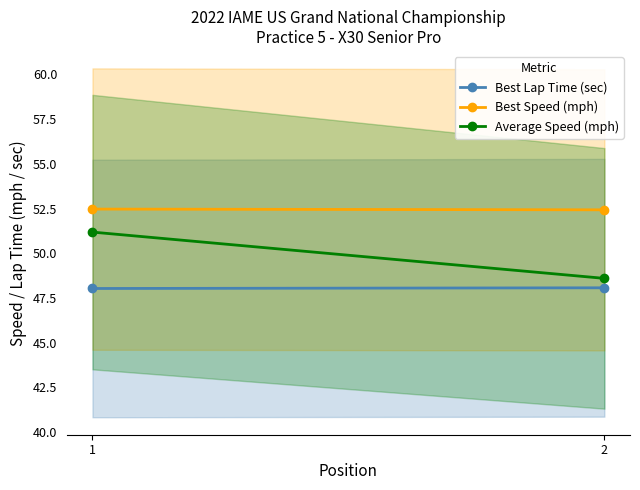

Reading left to right, extract all data points from this chart.

Best Lap Time (sec): 1=48.0	2=48.1
Best Speed (mph): 1=52.5	2=52.4
Average Speed (mph): 1=51.2	2=48.6